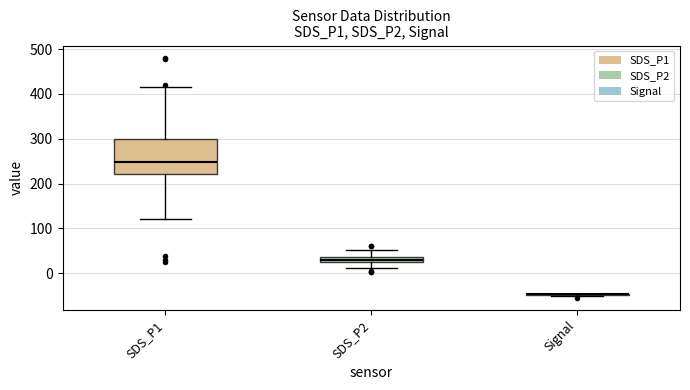

Where does the upper whisker of the box for SDS_P2 end on the y-axis? The values are not printed on the chart, so give them approximately, as read against the axis.

50